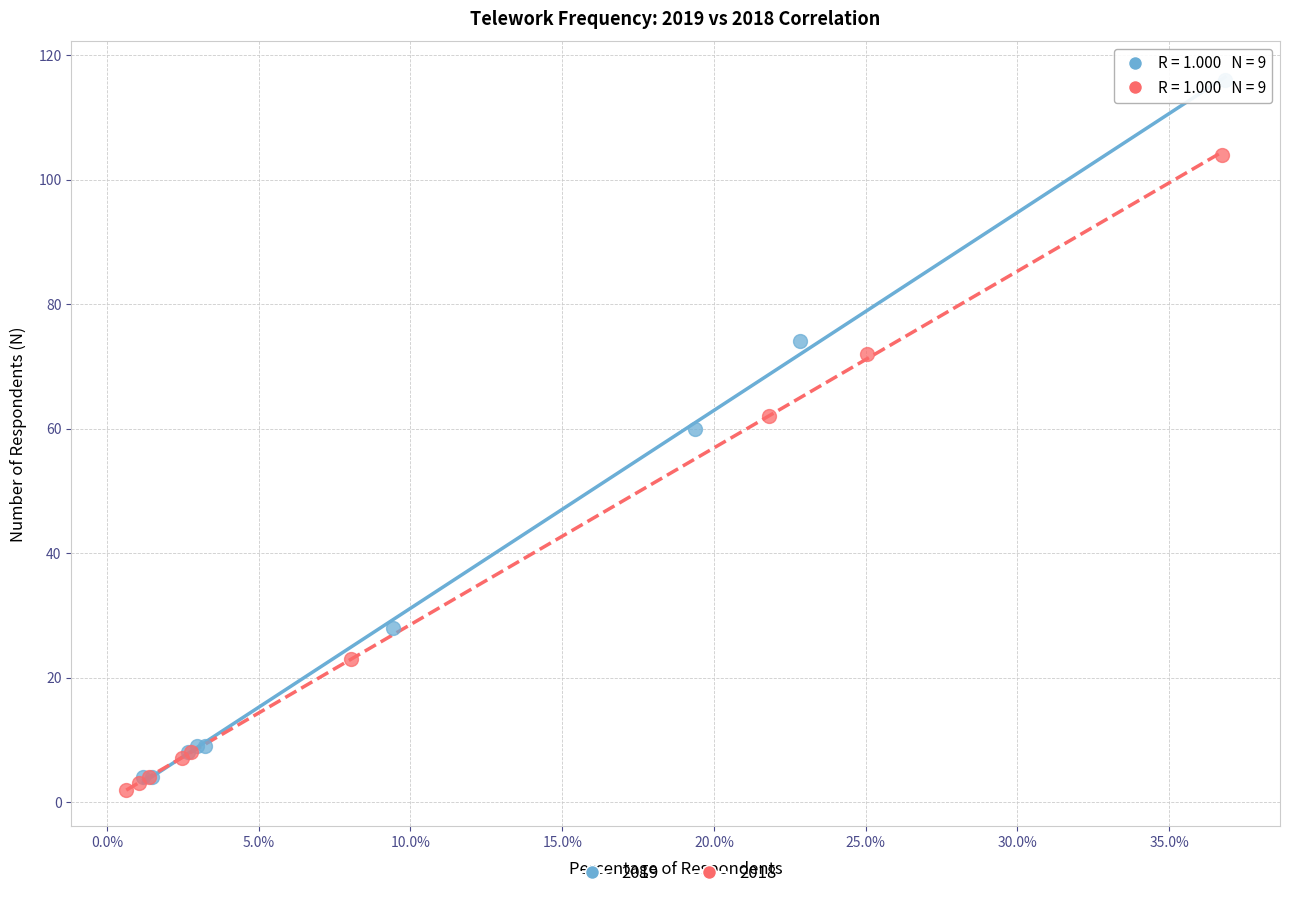

Which series has the widest spread of Y values?

2019